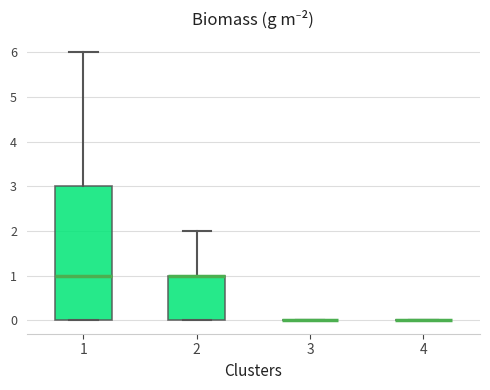

Comparing the boxes themselves (not the whiskers), which one is the tallest?

1